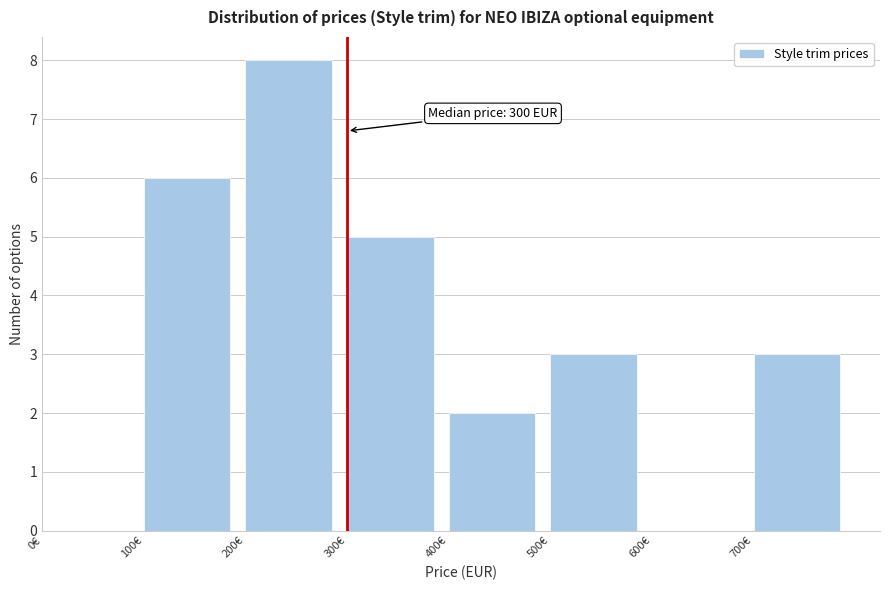

Which range on the x-axis has the tallest bar?

200 to 300